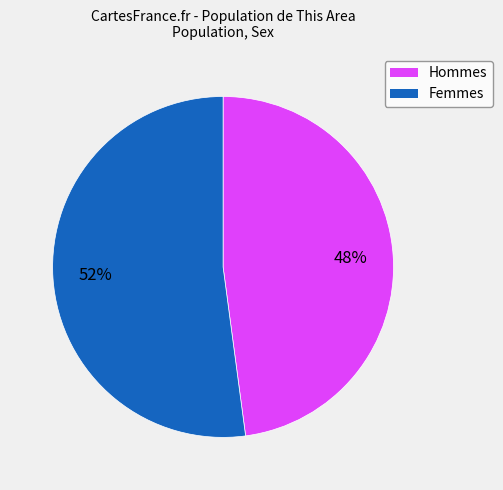

Is there any slice that represents more than half of the pie?

Yes